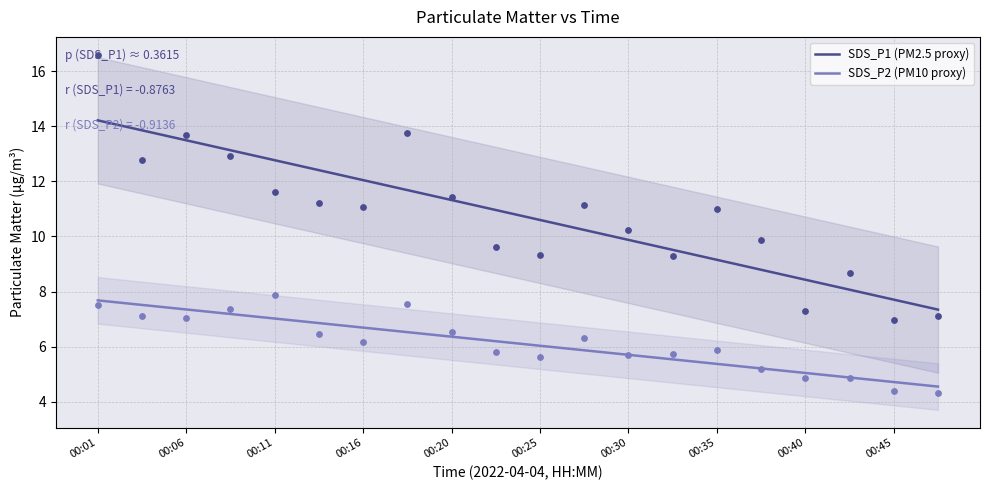

Which series has the widest spread of Y values?

SDS_P1 (PM2.5 proxy)